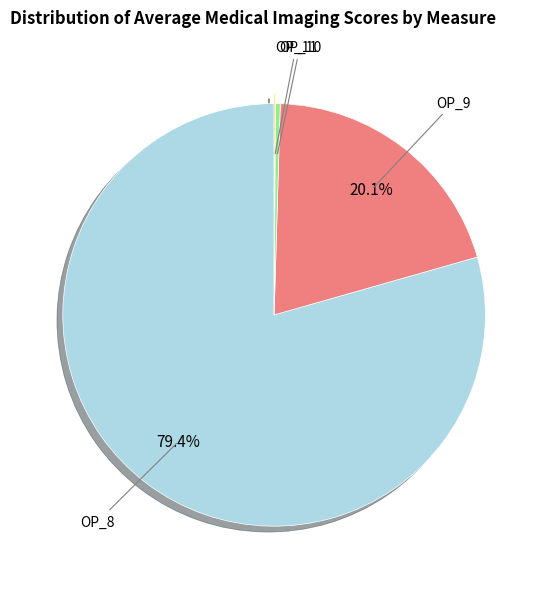

Does OP_8 account for over 50% of the chart?

Yes